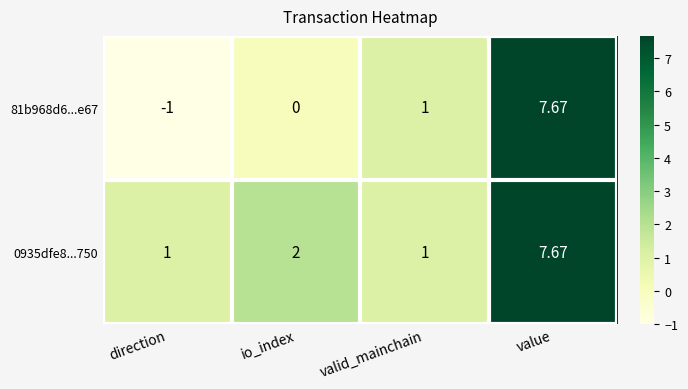

Where is 81b968d6...e67 nearest to the value 3?

valid_mainchain